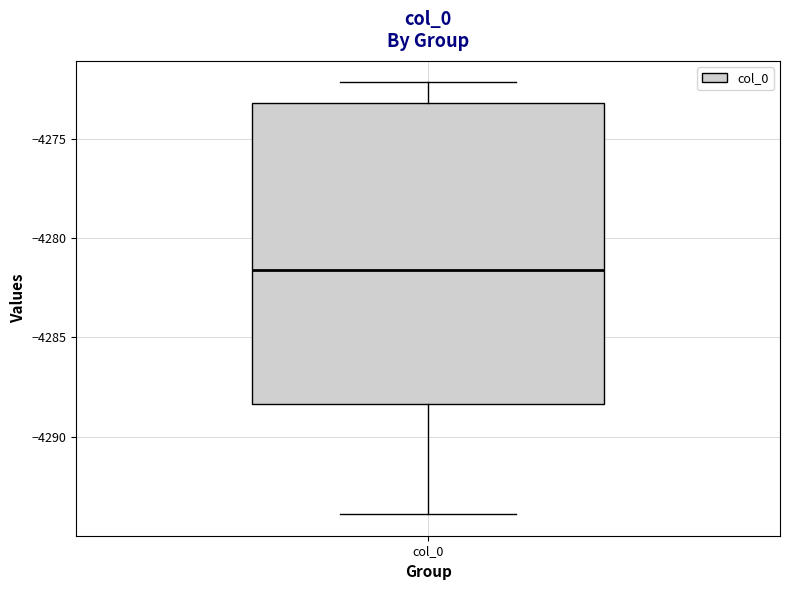

Where is the upper edge of the box for col_0 on the y-axis? The values are not printed on the chart, so give them approximately, as read against the axis.

-4273.0